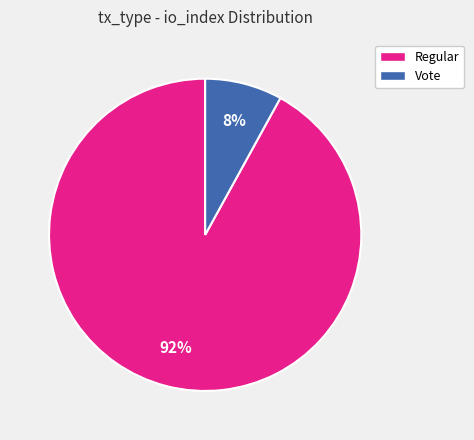

The Vote slice represents 8% of the pie. True or false?

True